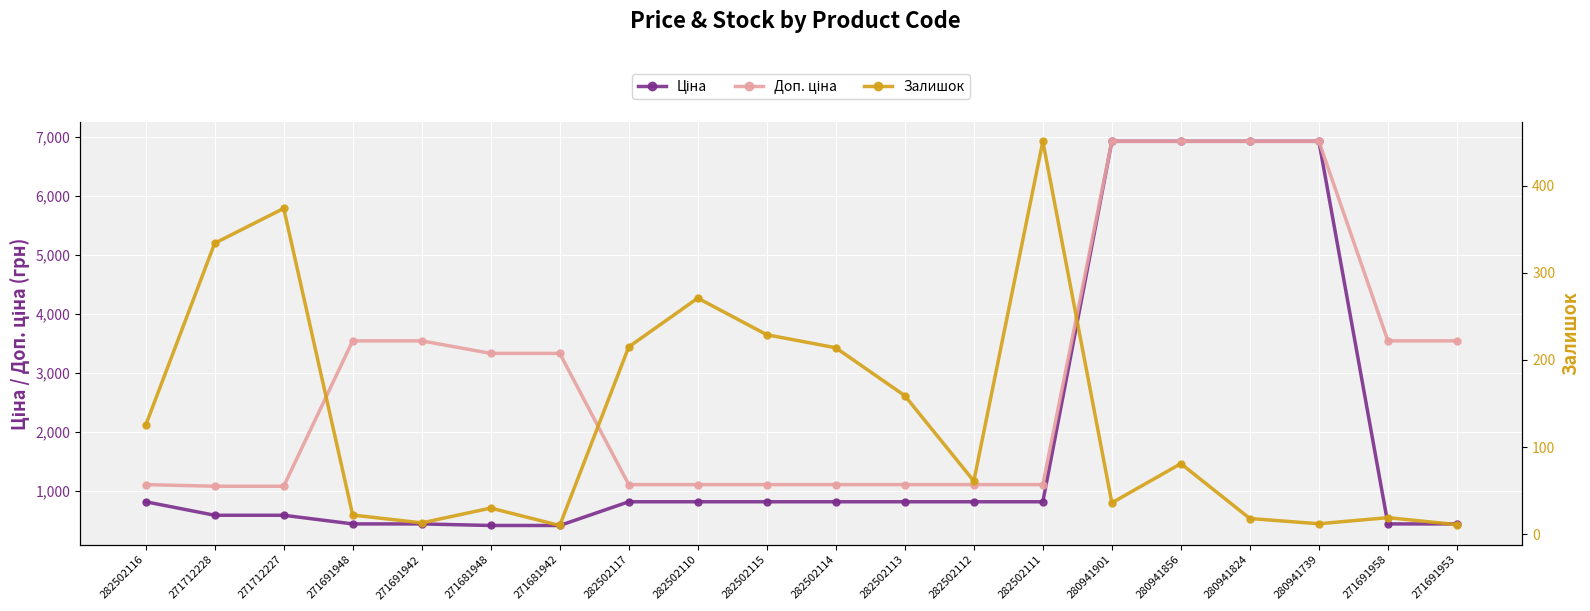

How many data points in Ціна are above 818?

12